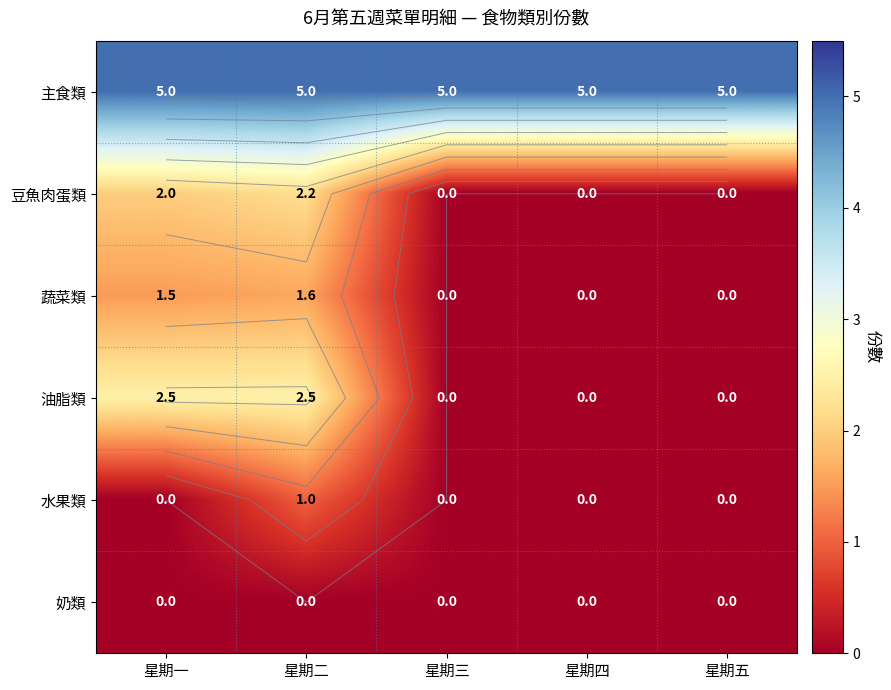

What is the average value of the 油脂類 series?

1.0